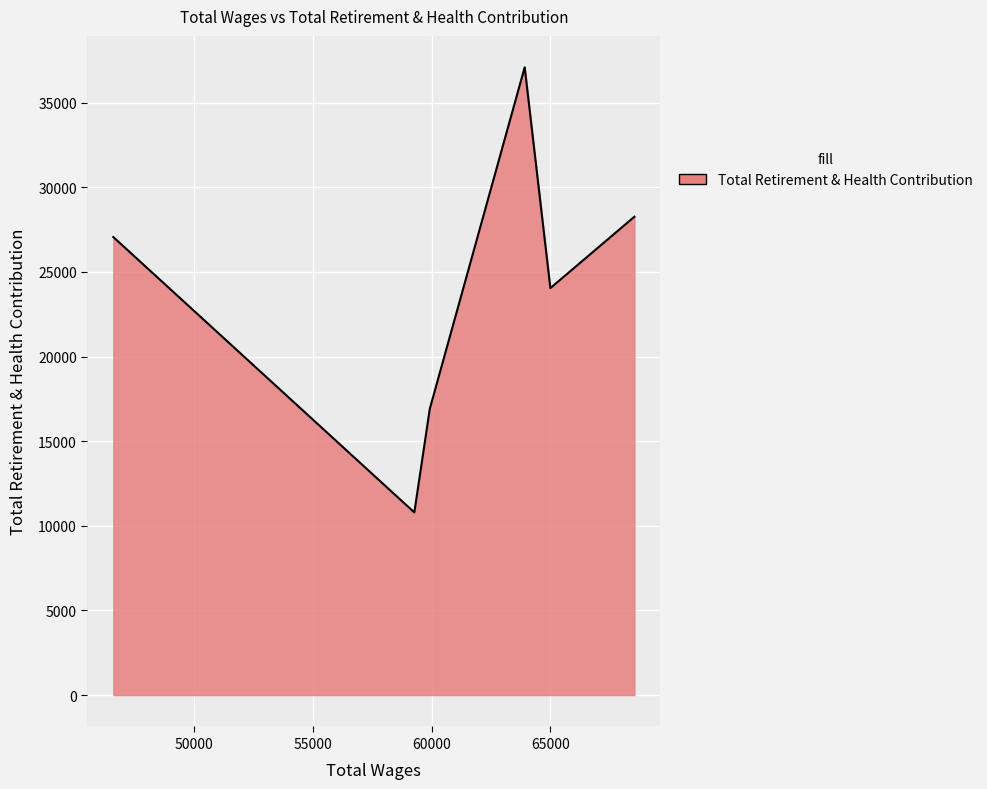

Count the number of categories in the chart.

6